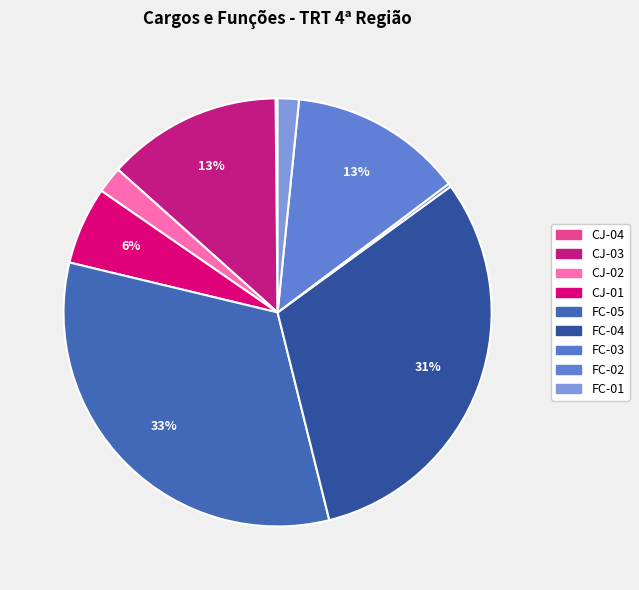

What is the total percentage of CJ-04 and FC-03?

0.4%